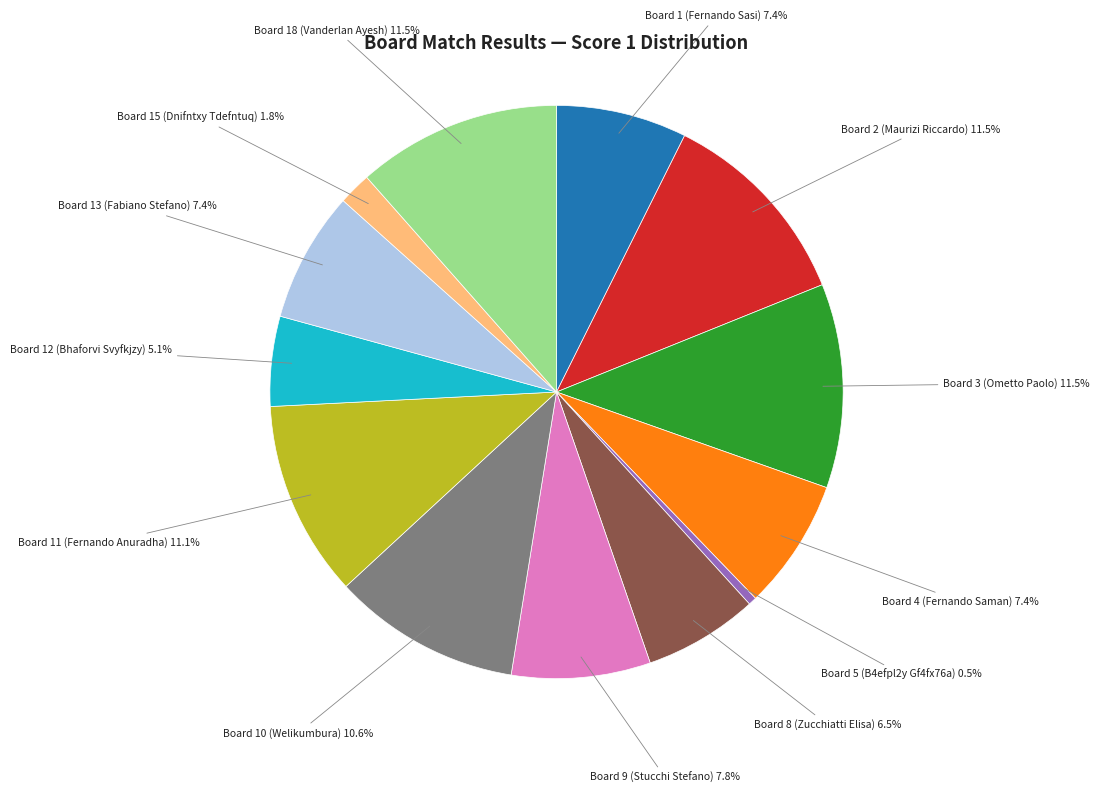

Is there any slice that represents more than half of the pie?

No